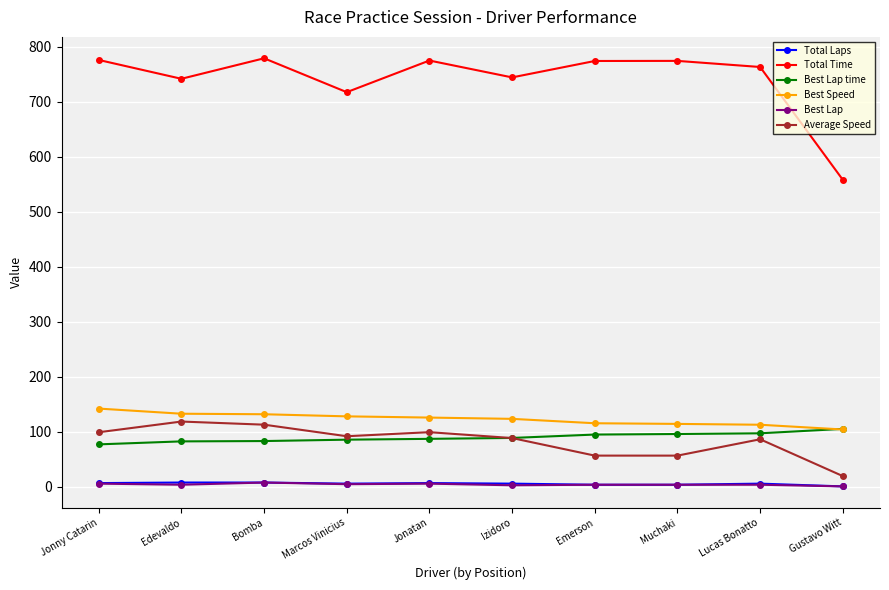

What position from the left is Izidoro?

6